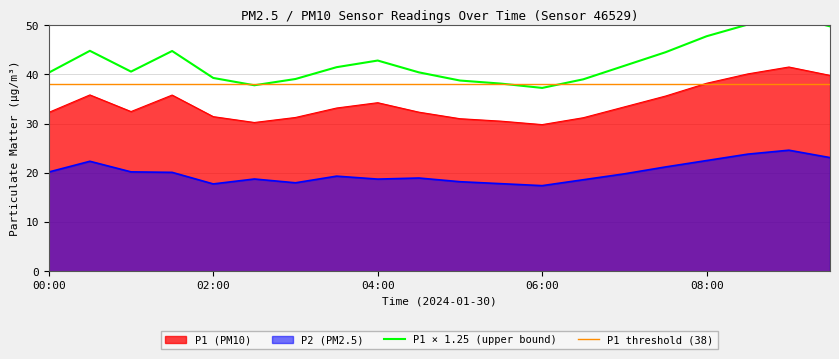

Which series ends up on top after the final intersection of P1 × 1.25 (upper bound) and P1 threshold (38)?

P1 × 1.25 (upper bound)